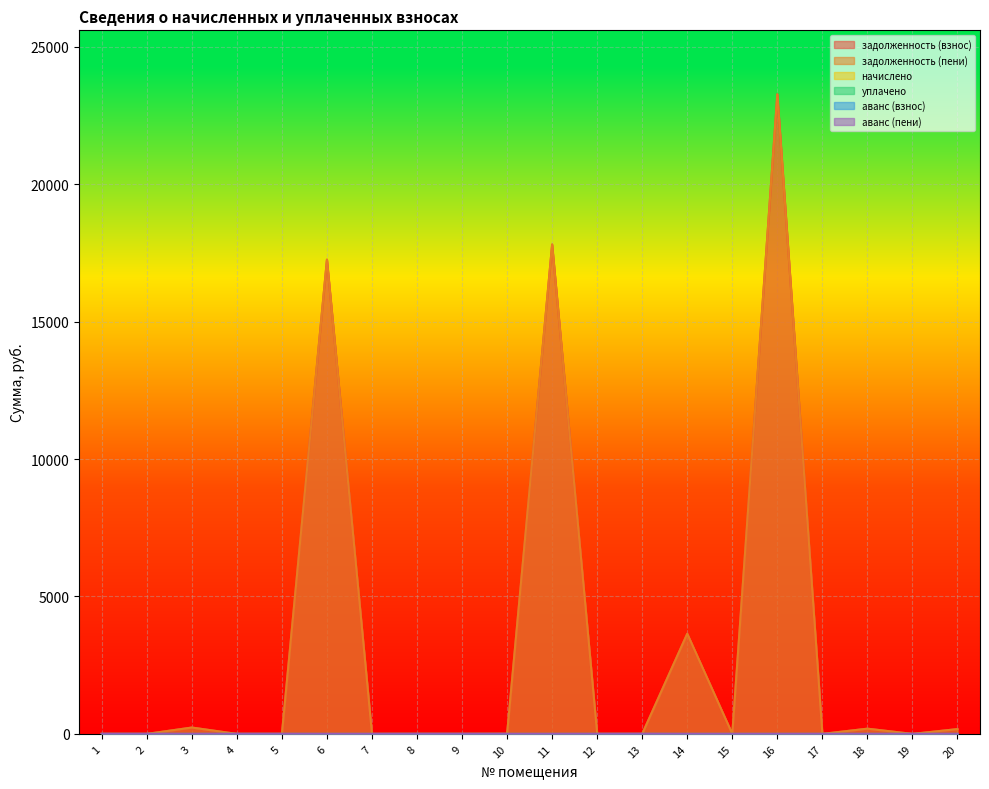

In задолженность (взнос), how many points are lower than both neighbors (excluding endpoints)?

3